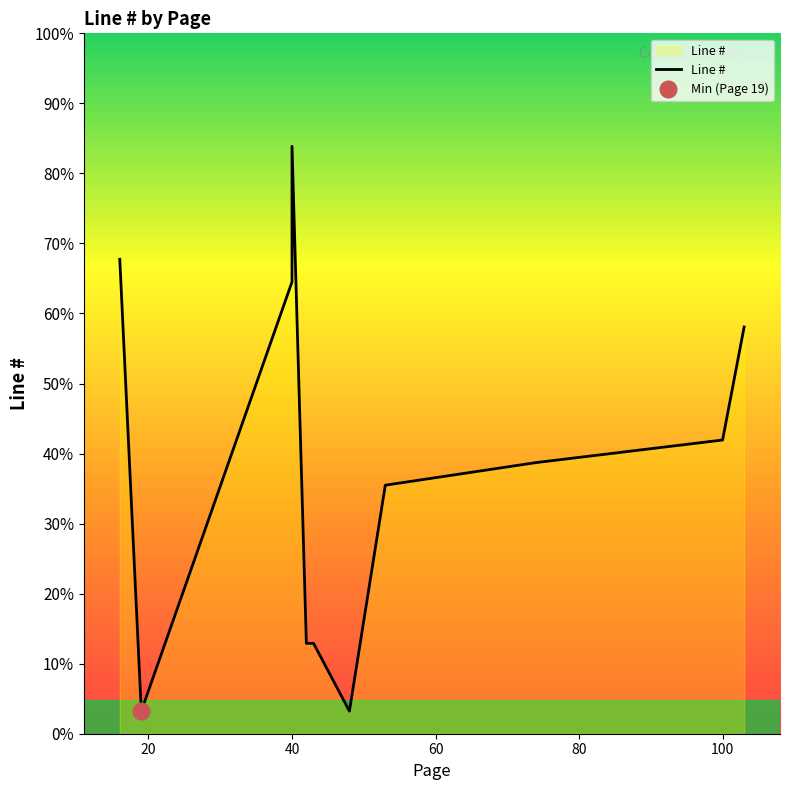

How many points are lower than both their immediate neighbors (excluding endpoints)?

3